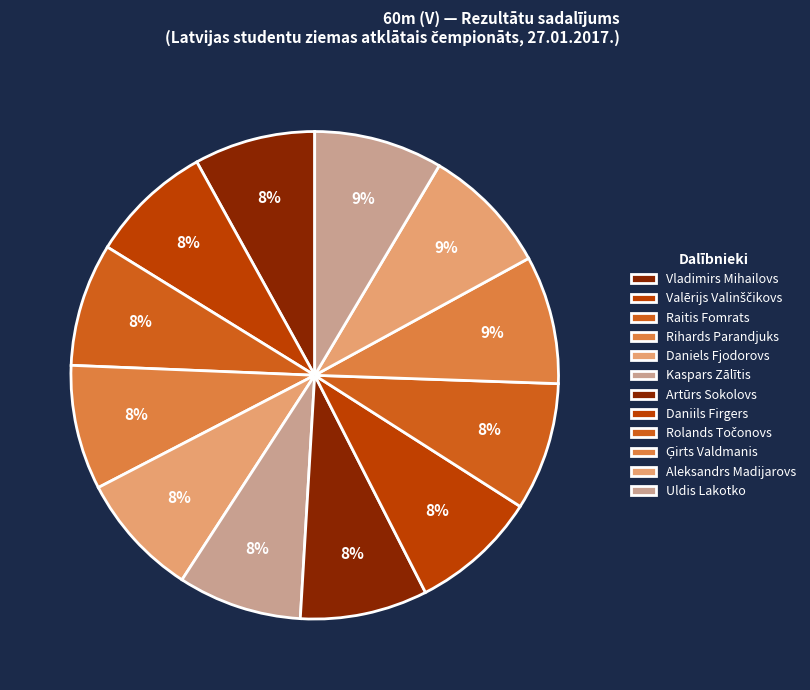

To the nearest percent, what percentage of the pie is Valērijs Valinščikovs?

8%